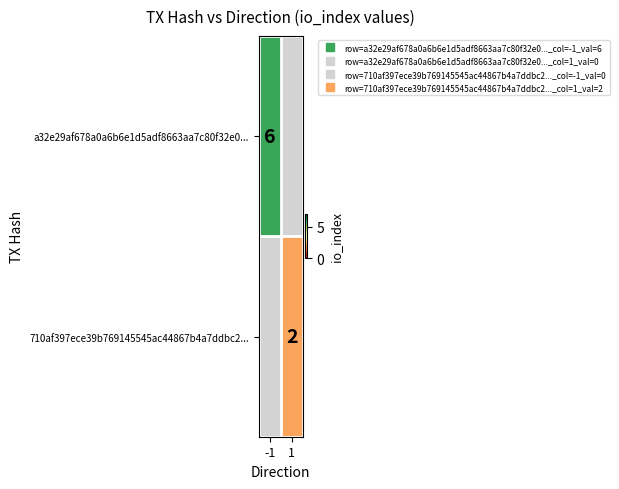

At which category is the sum across all series the highest?

-1